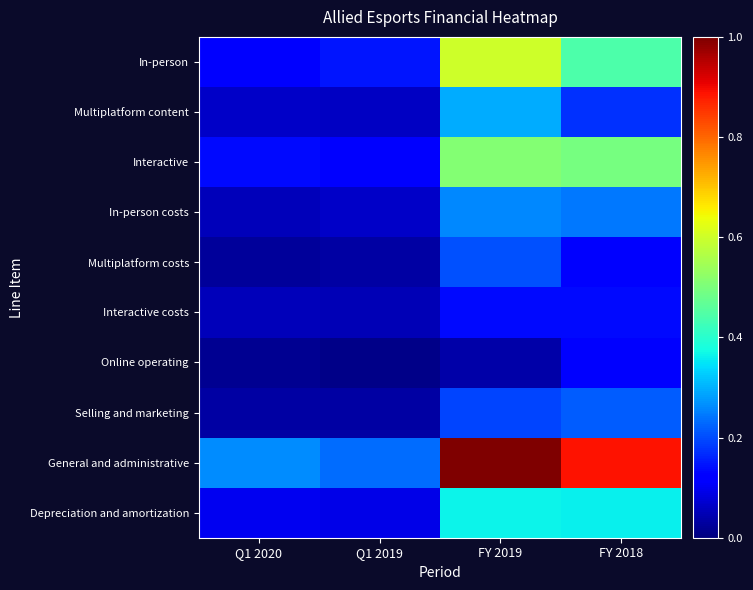

Reading left to right, transcribe all the data shown in this chart.

In-person: Q1 2020=0.1	Q1 2019=0.1	FY 2019=0.6	FY 2018=0.4
Multiplatform content: Q1 2020=0.1	Q1 2019=0.1	FY 2019=0.3	FY 2018=0.2
Interactive: Q1 2020=0.1	Q1 2019=0.1	FY 2019=0.5	FY 2018=0.5
In-person costs: Q1 2020=0.1	Q1 2019=0.1	FY 2019=0.3	FY 2018=0.2
Multiplatform costs: Q1 2020=0.0	Q1 2019=0.0	FY 2019=0.2	FY 2018=0.1
Interactive costs: Q1 2020=0.1	Q1 2019=0.0	FY 2019=0.1	FY 2018=0.1
Online operating: Q1 2020=0.0	Q1 2019=0.0	FY 2019=0.0	FY 2018=0.1
Selling and marketing: Q1 2020=0.0	Q1 2019=0.0	FY 2019=0.2	FY 2018=0.2
General and administrative: Q1 2020=0.3	Q1 2019=0.2	FY 2019=1.0	FY 2018=0.9
Depreciation and amortization: Q1 2020=0.1	Q1 2019=0.1	FY 2019=0.4	FY 2018=0.4